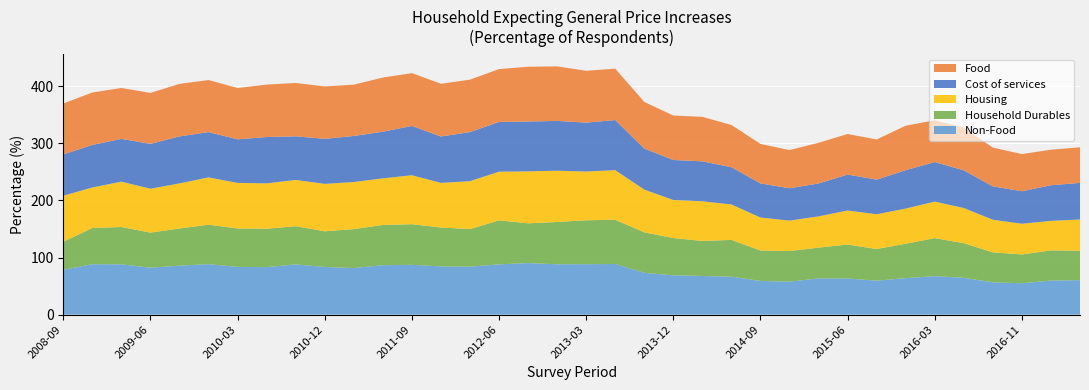

Reading left to right, extract all data points from this chart.

Non-Food: 78.5	88.3	88.1	82.2	85.8	88.4	83.6	83.2	88.0	83.5	81.6	86.6	87.2	84.5	84.0	88.0	90.3	88.2	88.3	88.7	73.2	68.8	67.7	66.5	59.0	57.8	63.5	63.3	59.5	63.9	67.4	64.5	56.5	55.0	59.7	60.4
Household Durables: 49.1	63.4	65.3	61.4	65.0	69.0	67.3	67.2	66.8	62.4	68.1	70.4	71.1	68.0	65.7	77.1	69.5	74.0	76.9	77.4	70.9	65.2	61.3	64.3	53.3	53.5	53.8	59.4	55.4	60.2	66.6	60.6	52.5	50.4	52.8	51.5
Housing: 80.5	70.9	79.4	76.8	78.9	82.8	79.7	79.4	81.0	83.0	82.4	81.6	85.7	78.1	83.9	85.1	91.0	89.7	85.3	86.8	74.8	66.7	69.4	62.1	57.7	53.3	54.7	59.6	60.8	61.6	63.9	61.5	57.1	53.7	51.7	54.6
Cost of services: 72.3	74.4	74.8	78.5	82.3	79.3	76.2	81.1	76.3	78.8	80.6	81.6	86.3	81.2	85.9	87.1	87.2	87.2	85.6	87.7	71.8	70.0	69.9	65.1	59.7	56.6	57.6	62.9	60.6	67.2	69.2	65.9	58.4	56.9	62.3	64.1
Food: 89.2	91.8	89.1	89.2	91.9	91.1	89.9	91.7	93.4	91.7	89.8	94.8	92.4	92.3	91.8	92.5	95.9	95.4	90.7	89.9	81.6	77.8	77.9	74.0	69.1	66.8	71.2	71.0	70.3	77.8	73.1	74.7	67.9	65.0	62.2	62.3